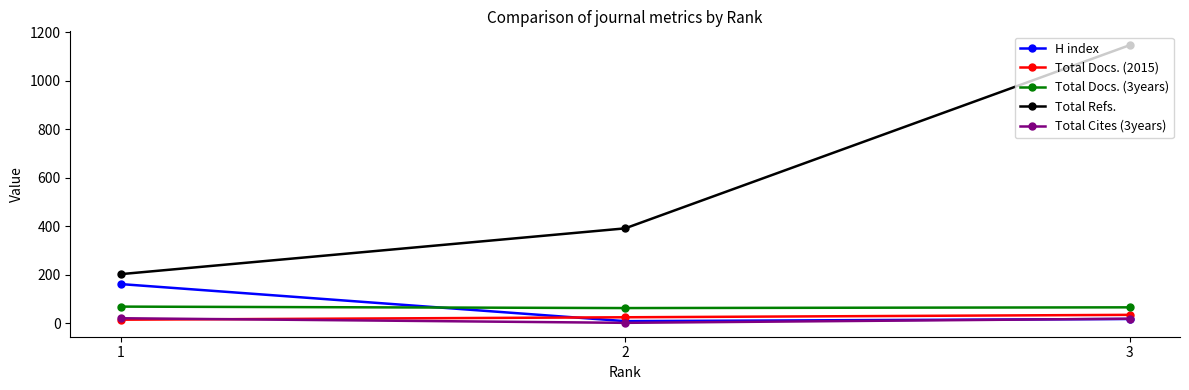

Does the chart have visible grid lines?

No